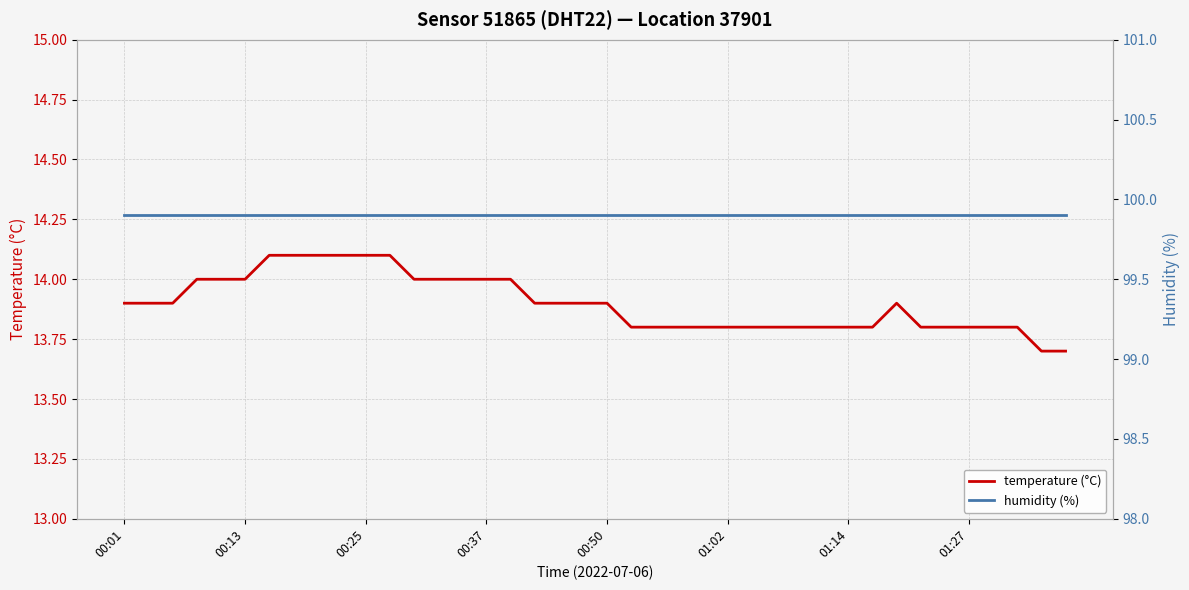

The temperature (°C) series shows 20.5 at 00:01. True or false?

False